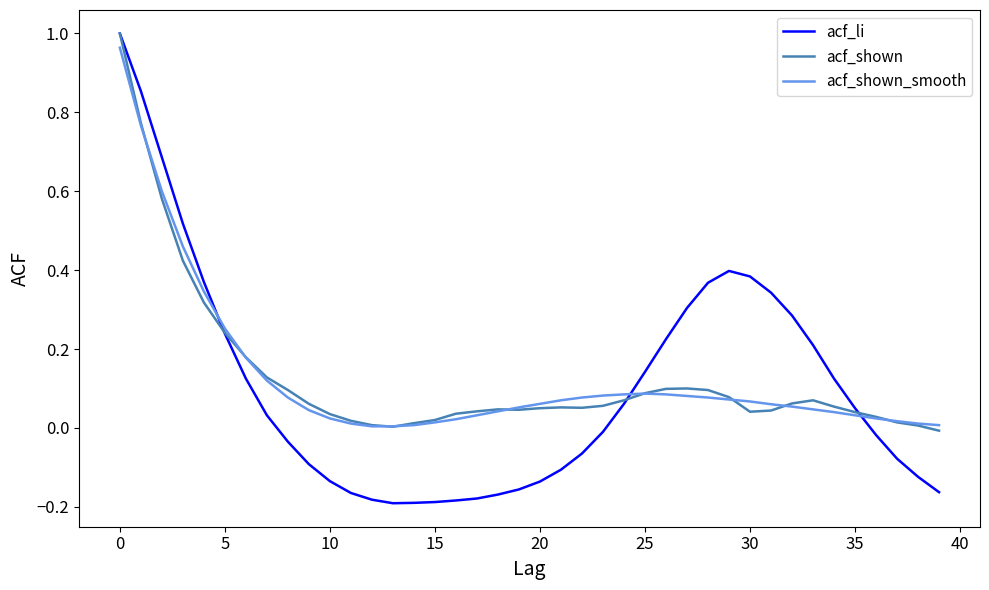

Which series has the widest spread of values?

acf_li